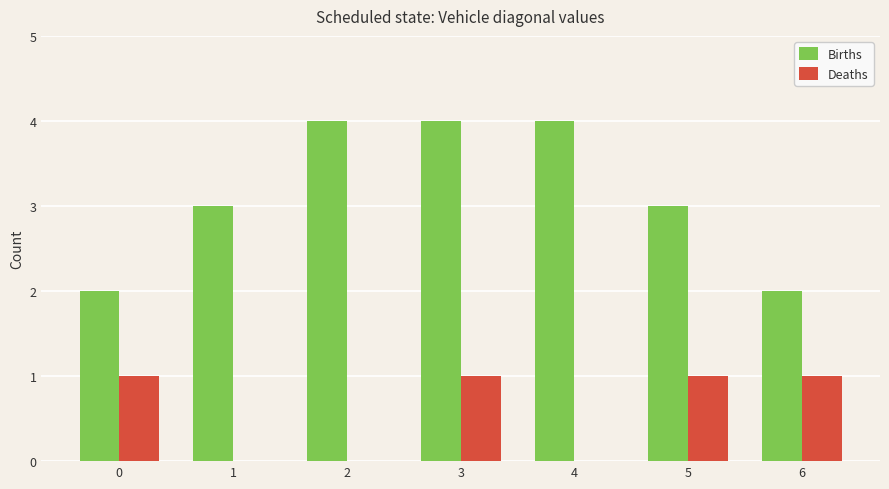

Which series changed the most between 0 and 3?

Births